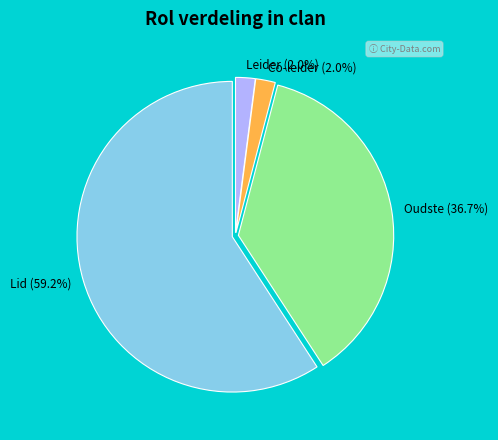

Between Oudste and Lid, which is larger?

Lid